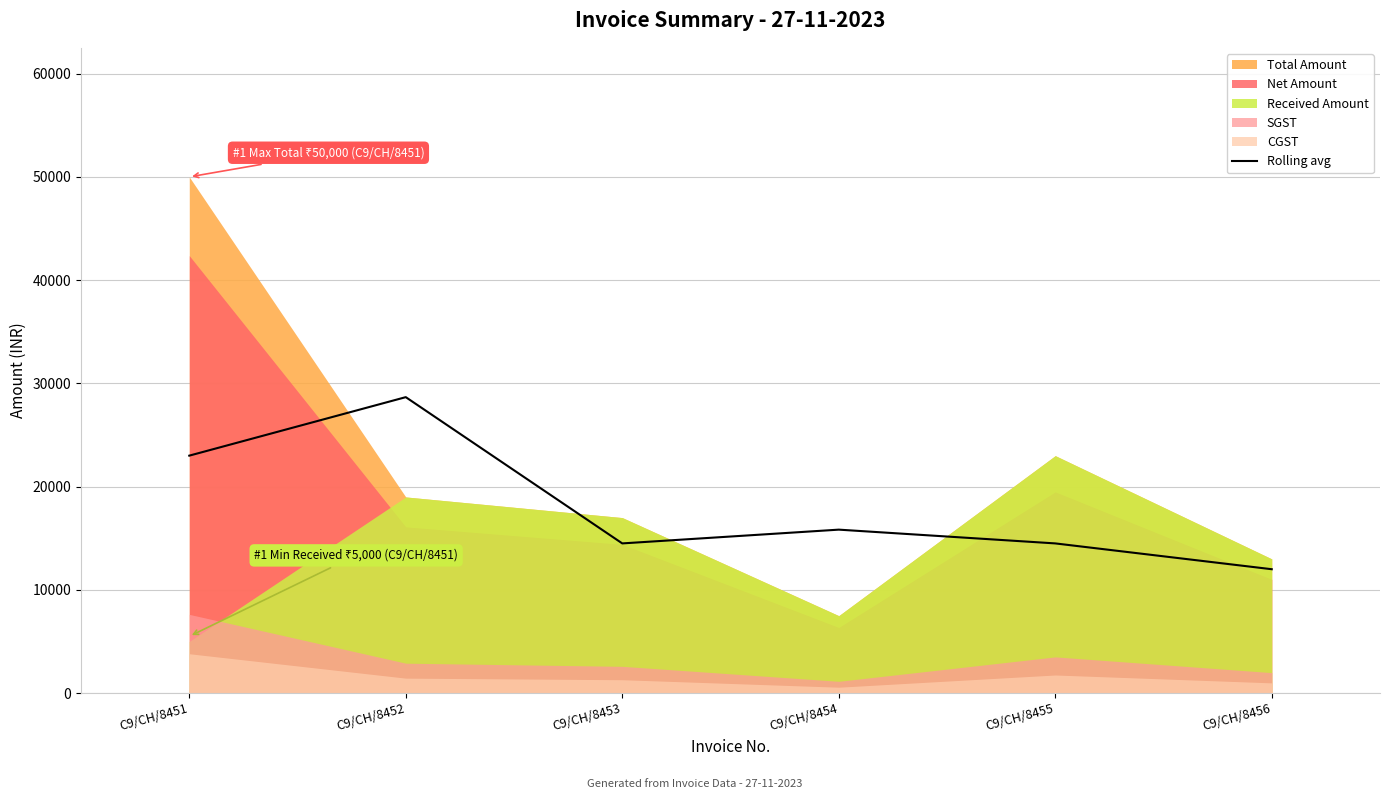

What is the minimum value for Rolling avg?

12000.0